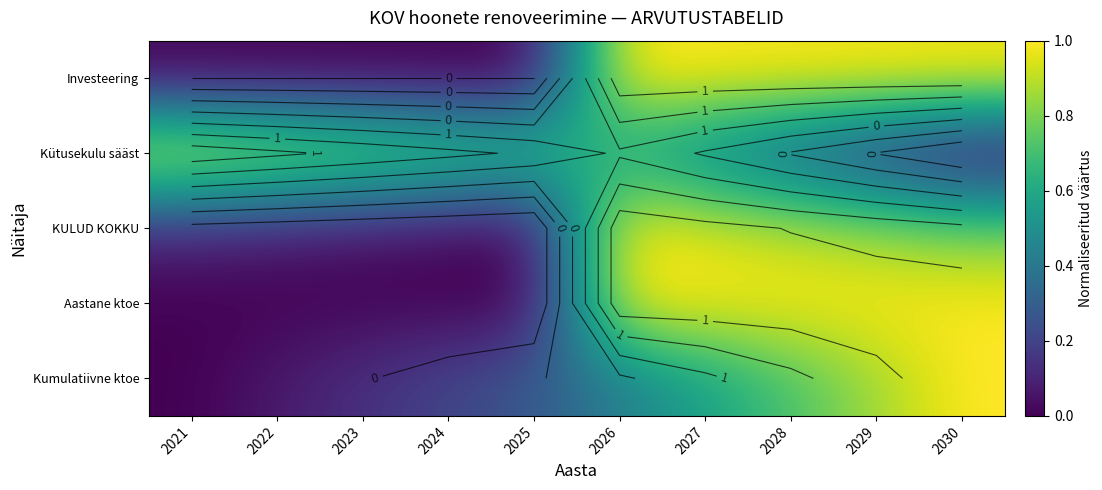

The Investeering series shows 1.0 at 2029. True or false?

True